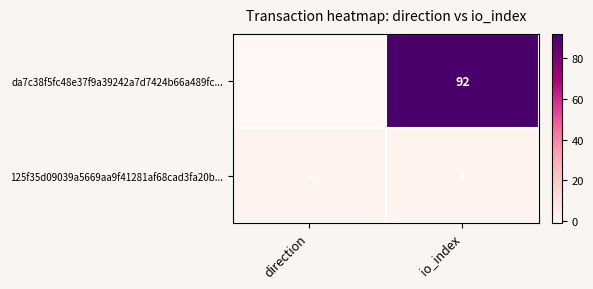

Which series changed the most between direction and io_index?

da7c38f5fc48e37f9a39242a7d7424b66a489fc...